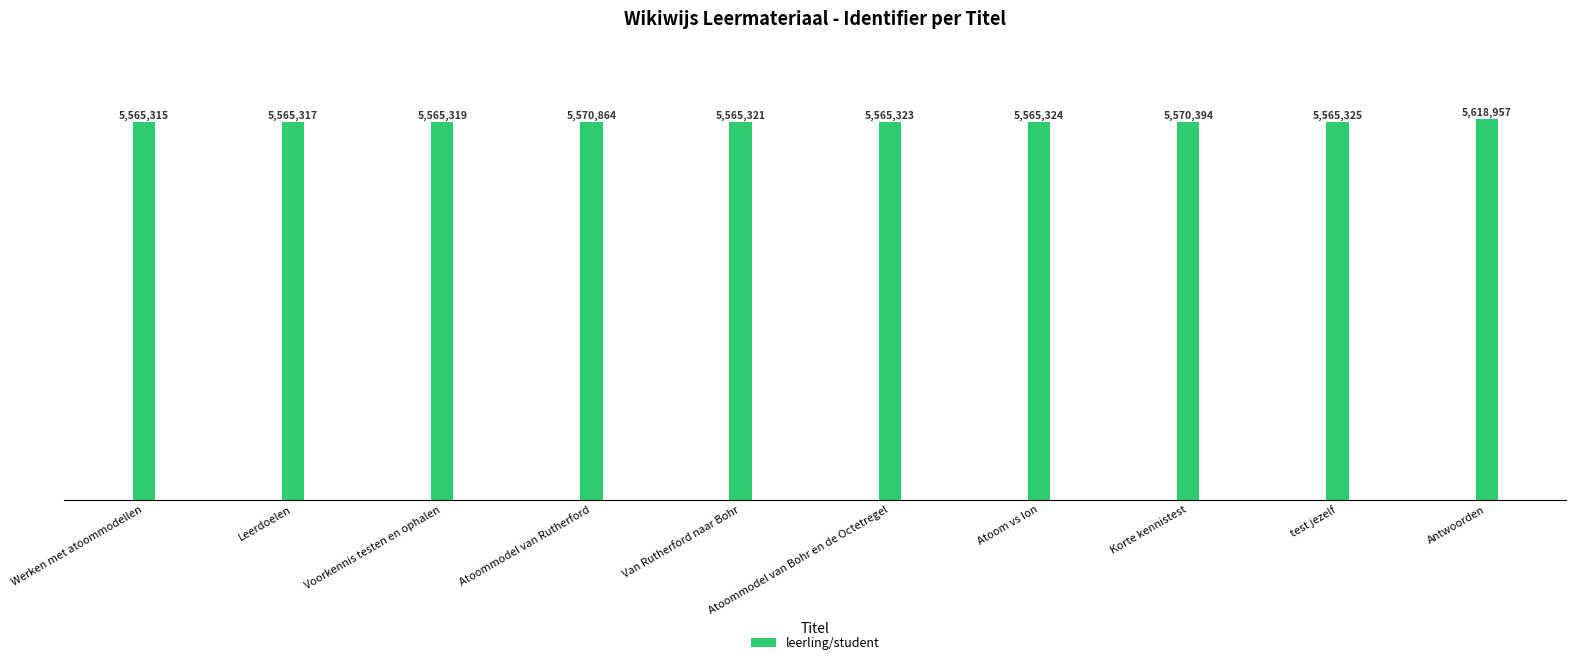

Which category has the highest value across all series?

Antwoorden